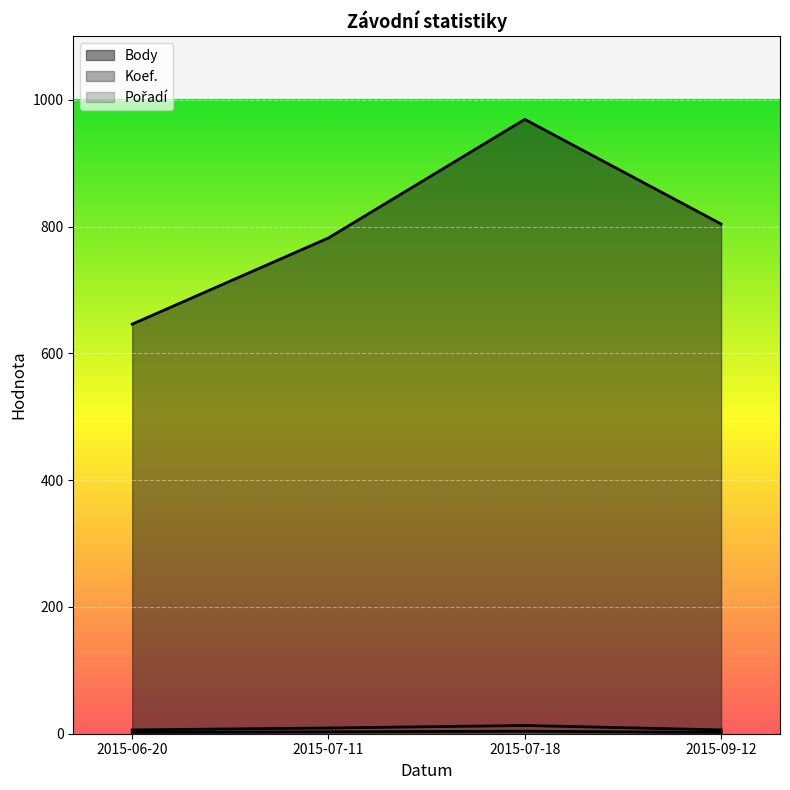

Reading left to right, transcribe all the data shown in this chart.

Body: 646	782	969	804
Koef.: 2	3	4	2
Pořadí: 6	9	13	6